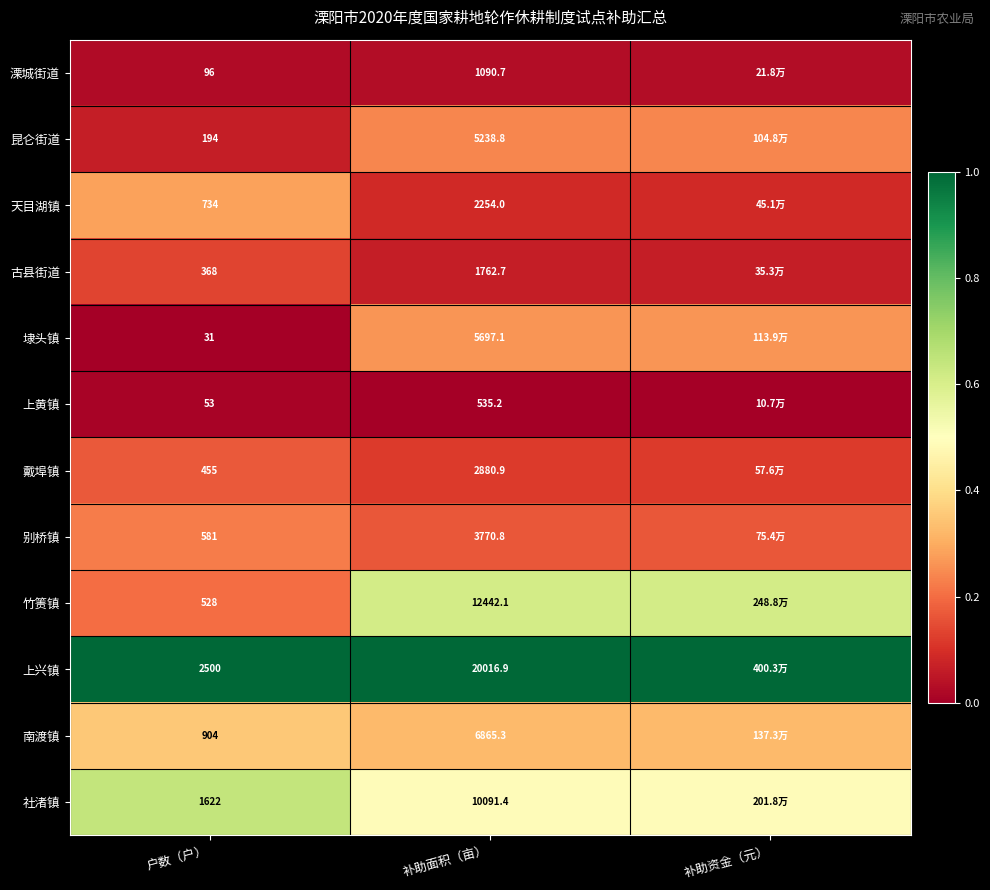

Rank the series at 户数（户） from highest to lowest value.

上兴镇, 社渚镇, 南渡镇, 天目湖镇, 别桥镇, 竹箦镇, 戴埠镇, 古县街道, 昆仑街道, 溧城街道, 上黄镇, 埭头镇